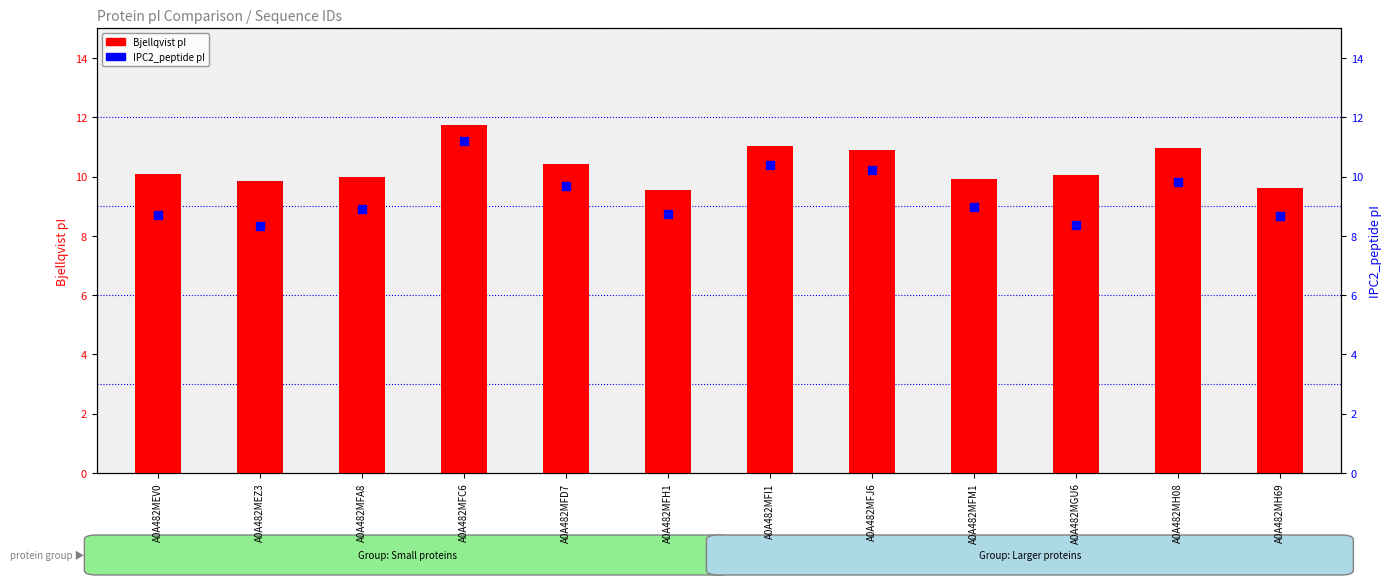

Is the value of IPC2_peptide at A0A482MFM1 greater than the value of Bjellqvist at A0A482MFM1?

No